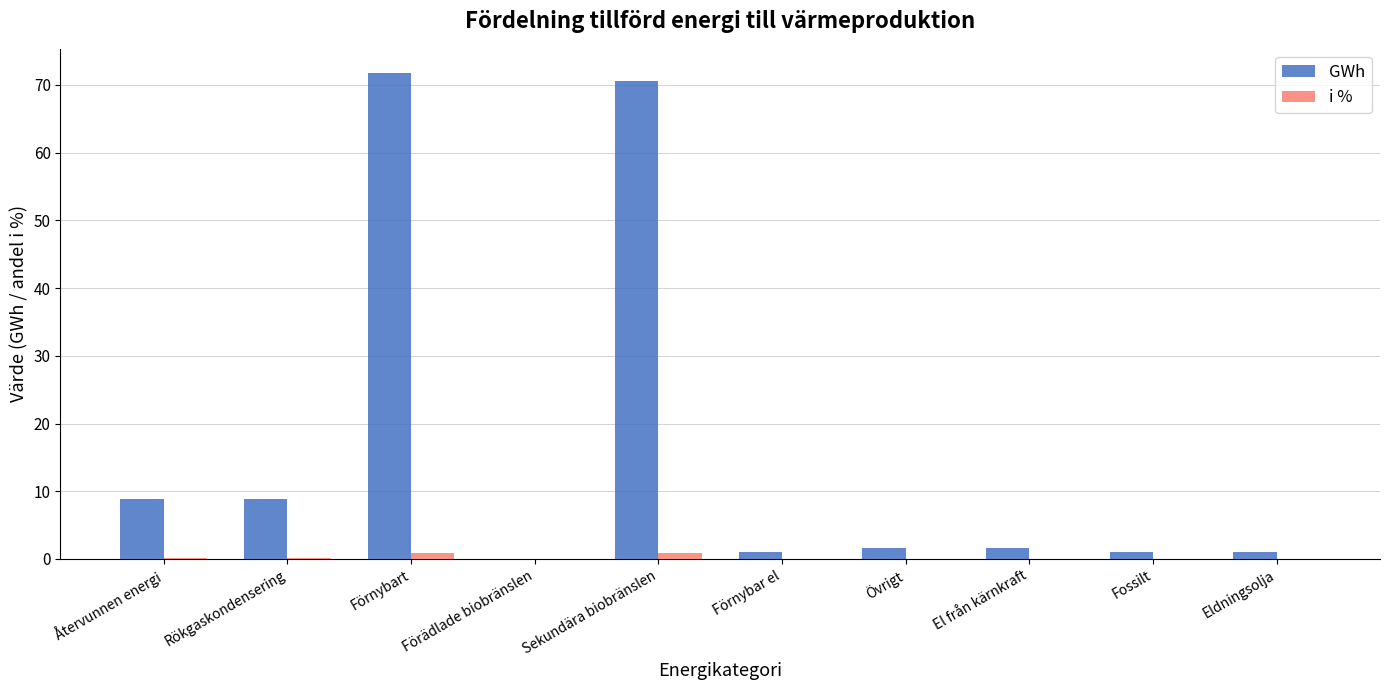

True or false: GWh has a value of 70.6 at Sekundära biobränslen.

True